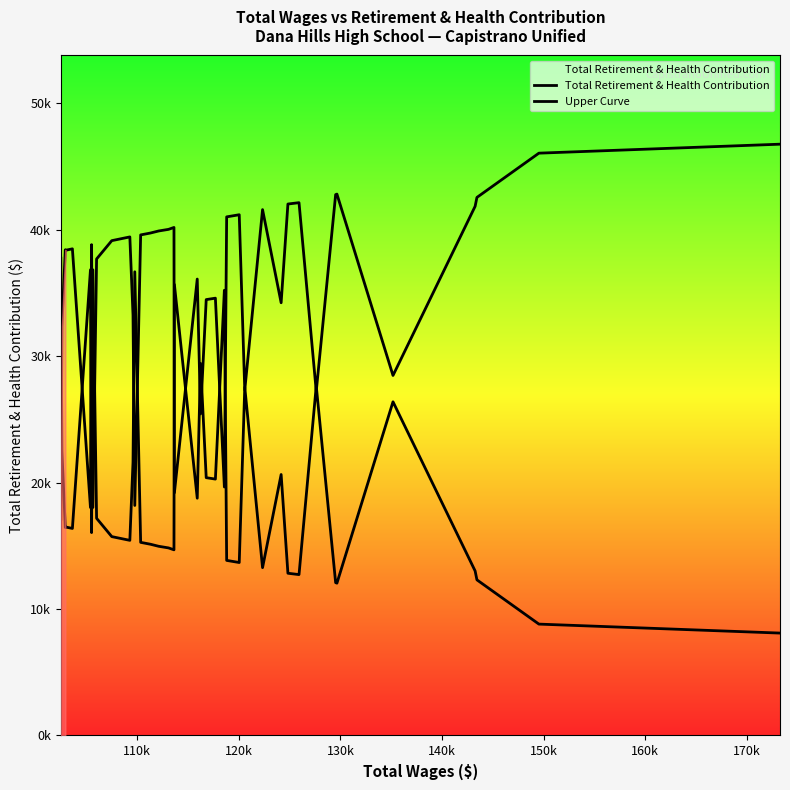

What is the lowest value of the Upper Curve series?

8100.1